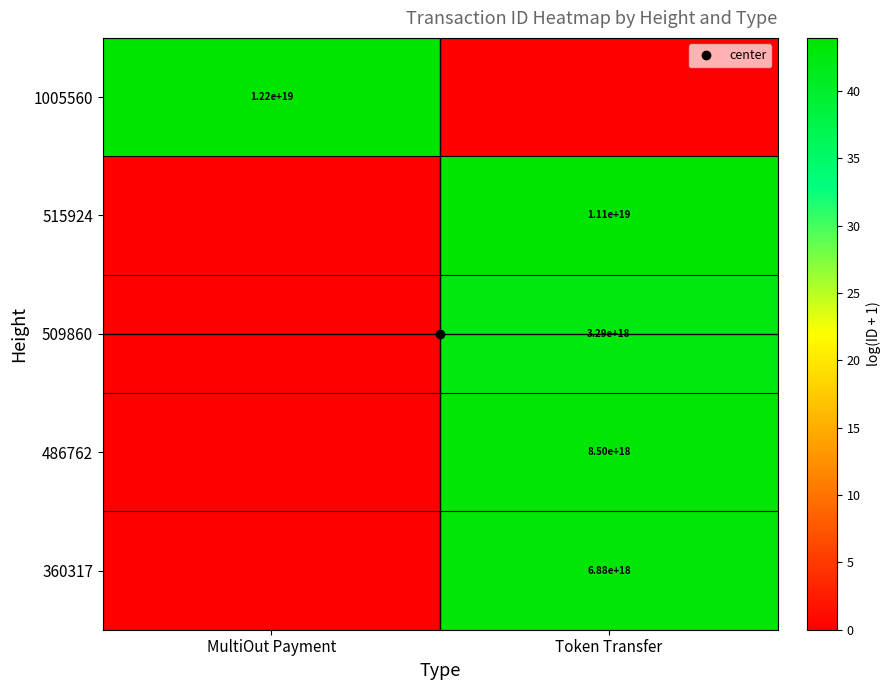

How many series are shown in this chart?

5